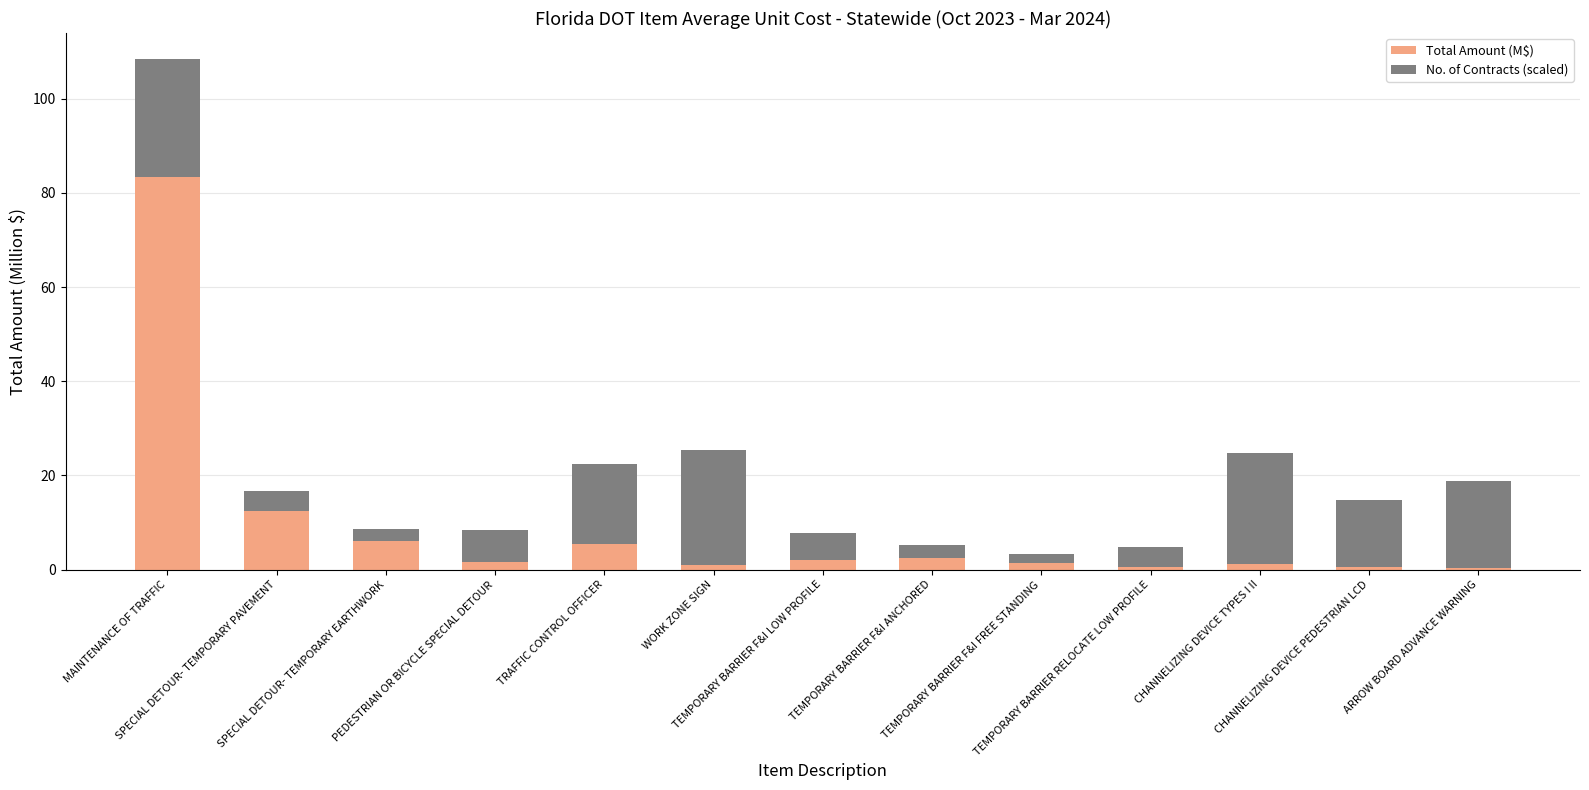

What is the difference between the second highest and second lowest values in the Total Amount (M$) series?

12.0